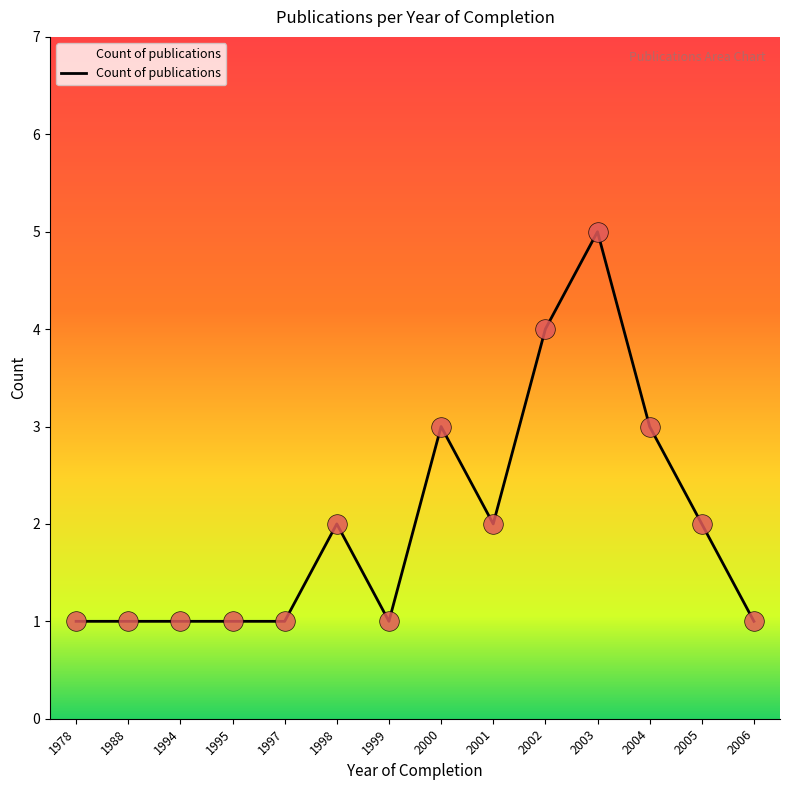

What is the change in value from 2000 to 2001?

-1